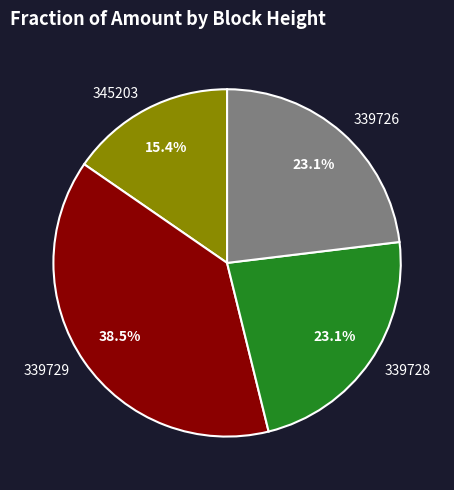

To the nearest percent, what portion does 339726 represent?

23%